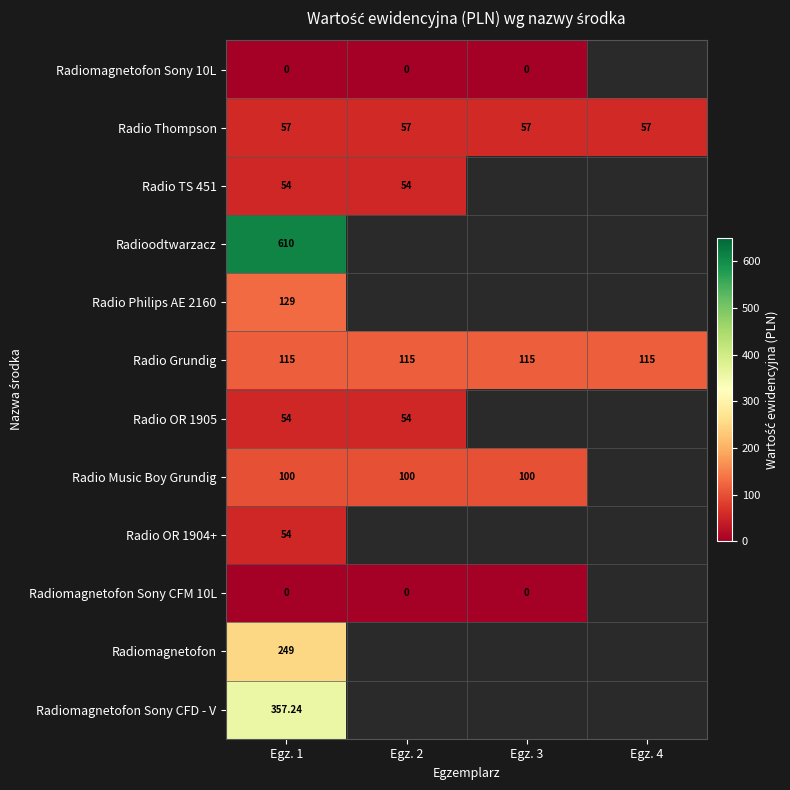

At how many categories does at least one series exceed 328?

1